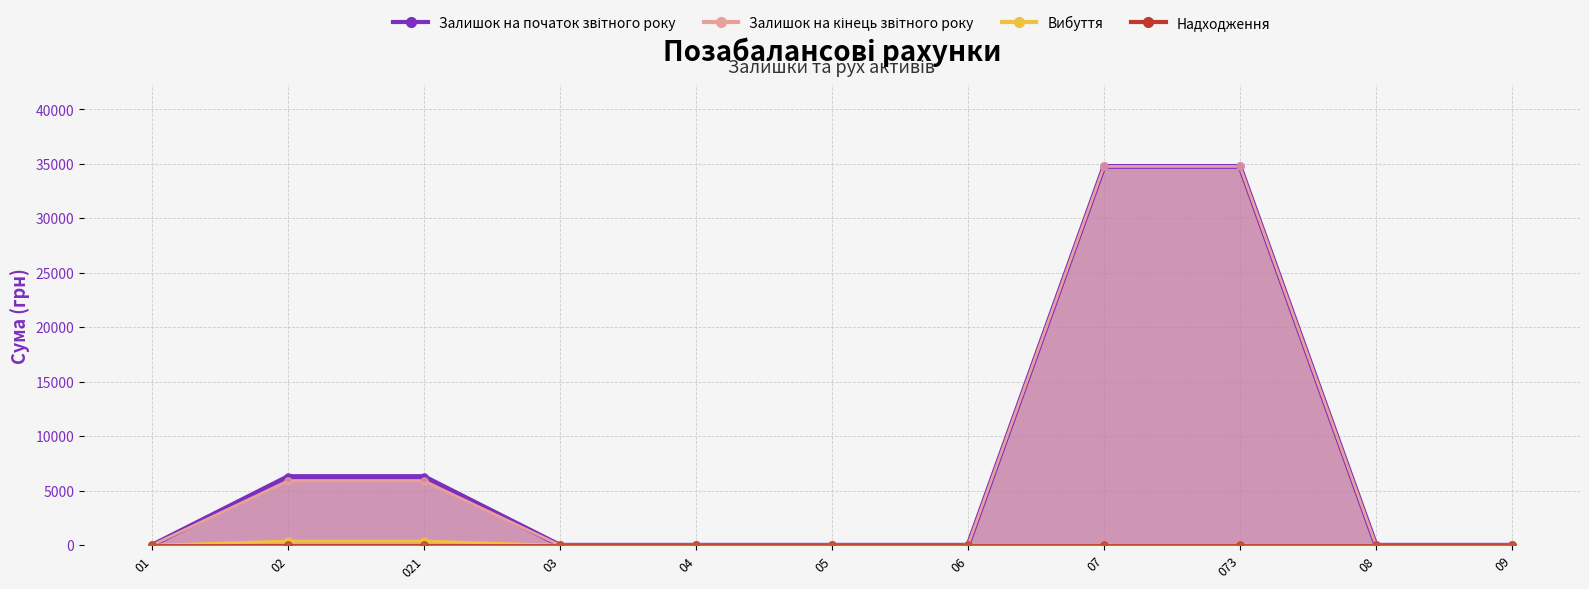

At which category is the sum across all series the highest?

07